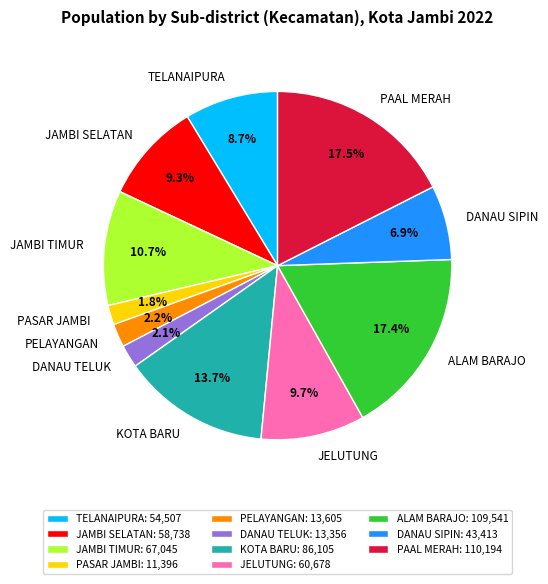

To the nearest percent, what is the combined percentage of TELANAIPURA and ALAM BARAJO?

26%